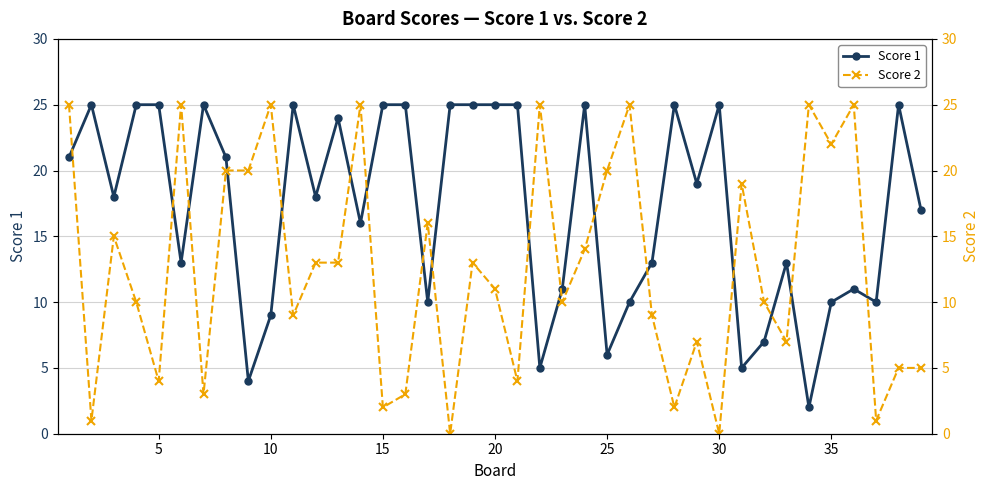

How many data points does each series have?

39